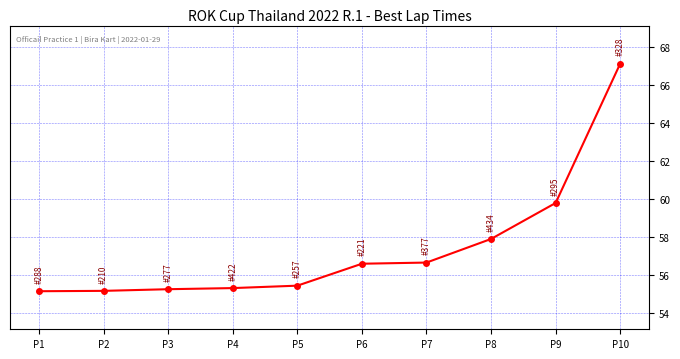

How many series are shown in this chart?

1